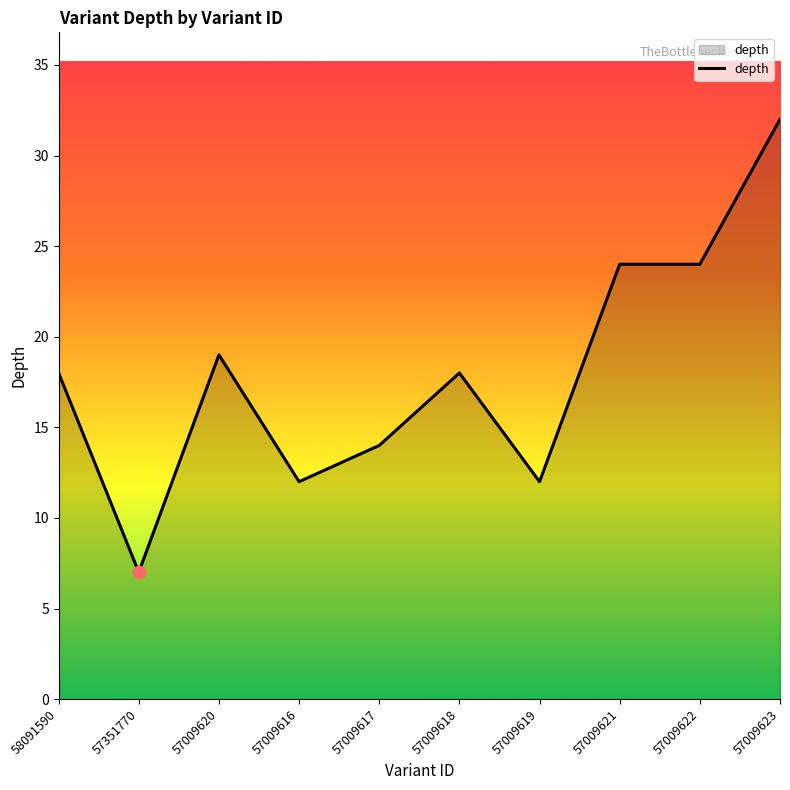

What is the change in value from 57351770 to 57009621?

+17